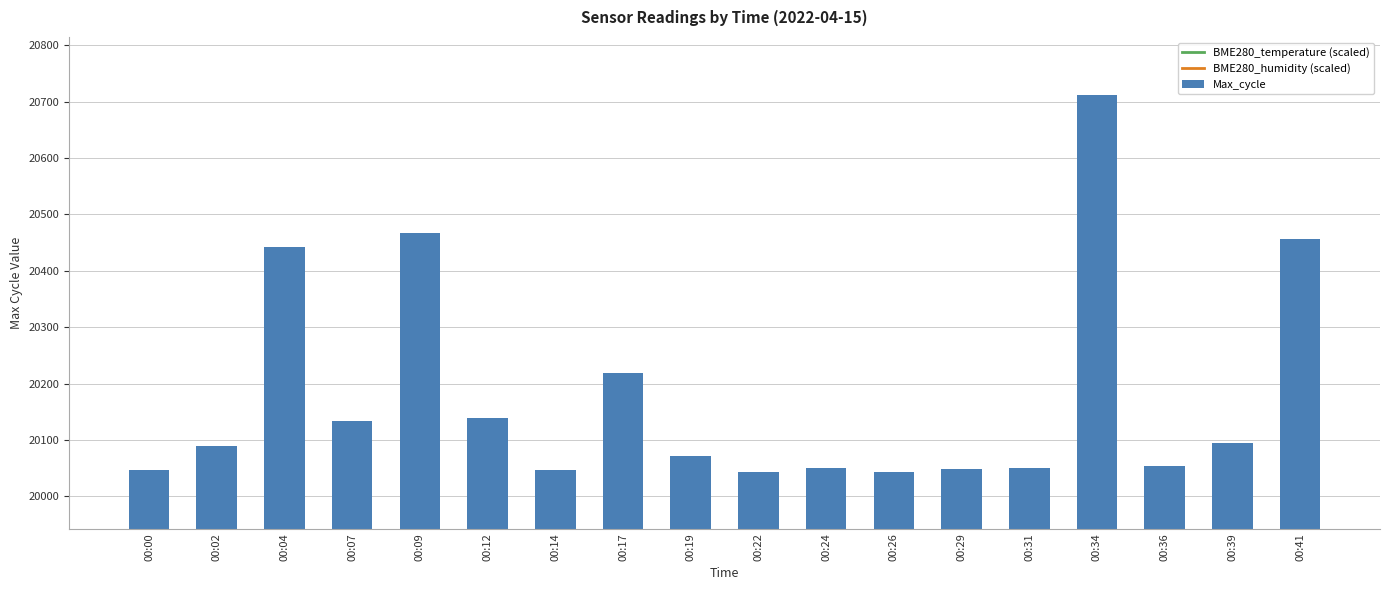

What is the value of the Max_cycle bar at the 7th from the left?

20047